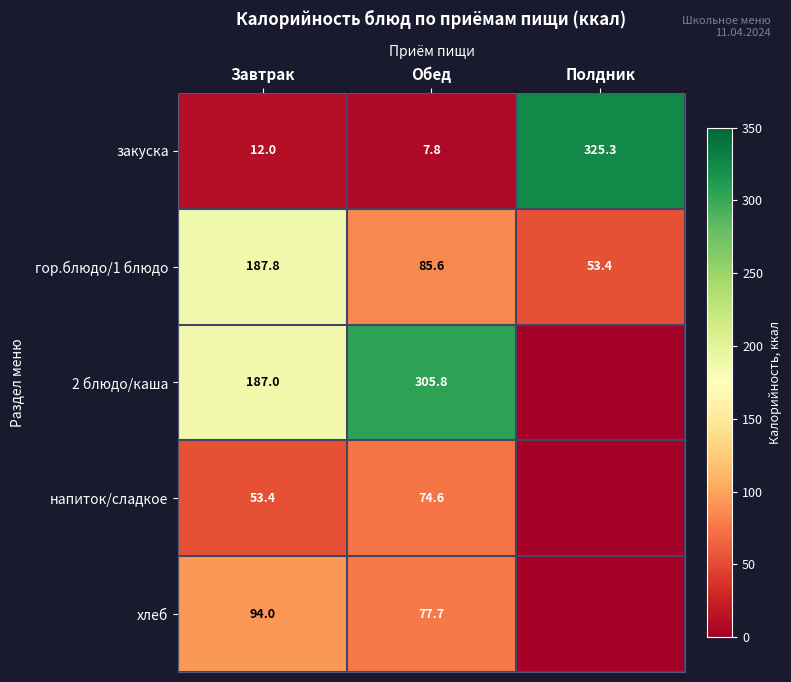

What is the total value across all series at Обед?

551.5